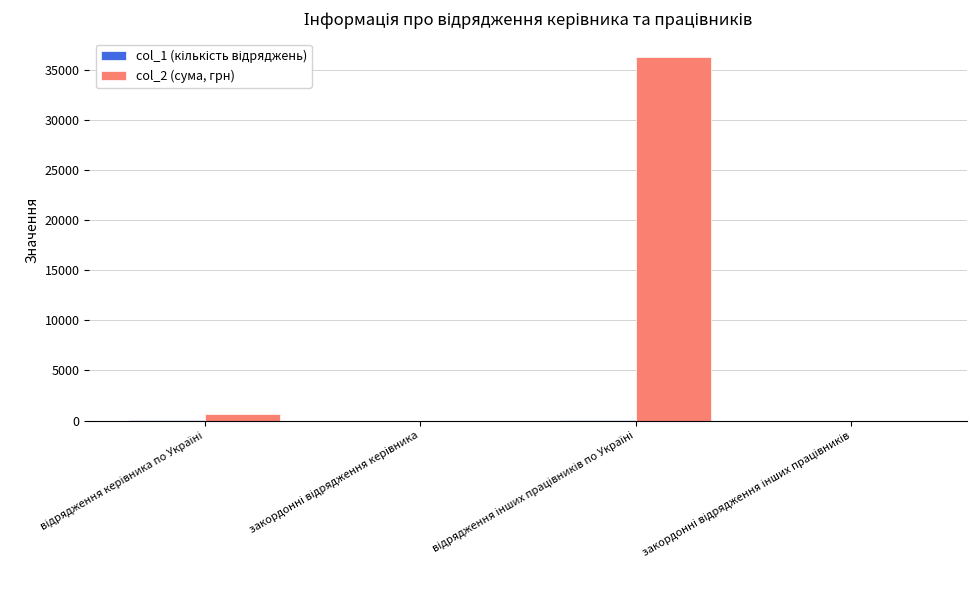

Which series has the largest total across all categories?

col_2 (сума, грн)